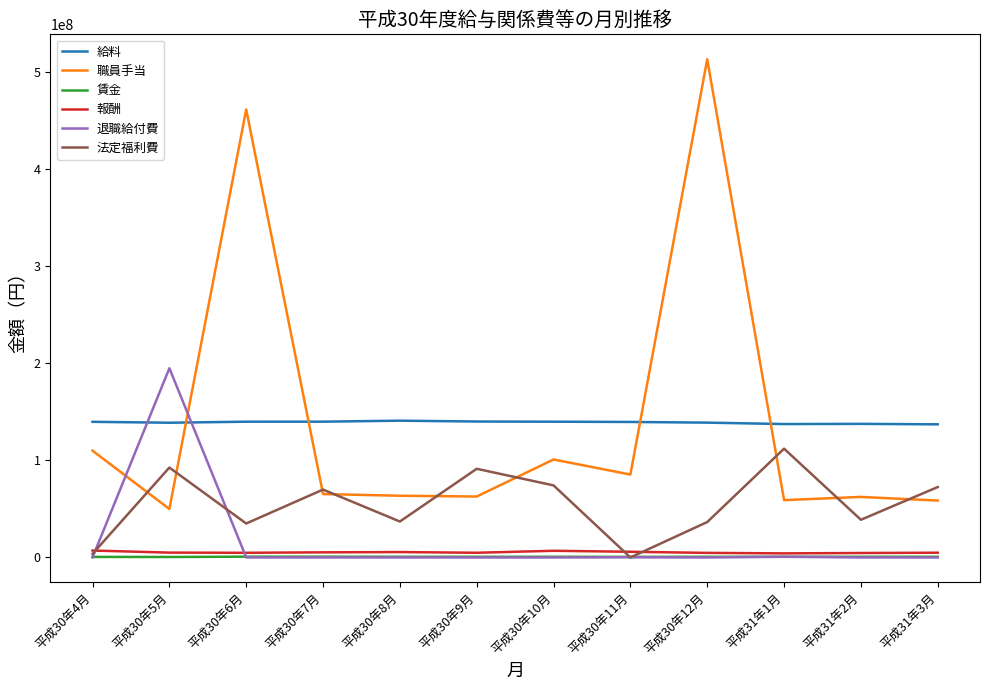

At how many categories does at least one series exceed 95656472?

12